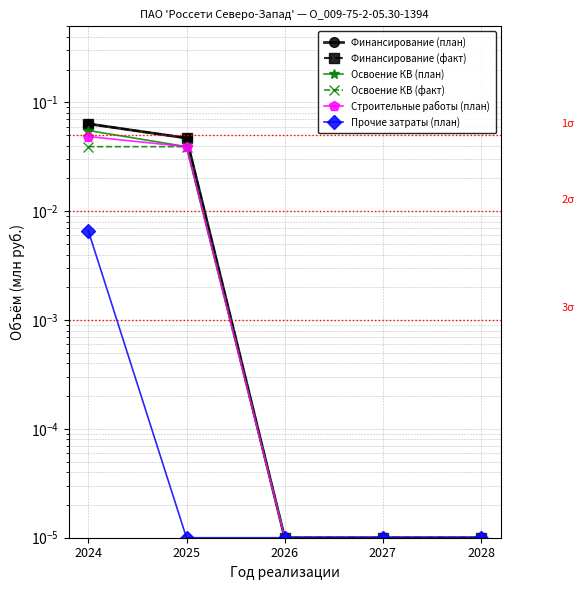

How many lines are shown in the chart?

6